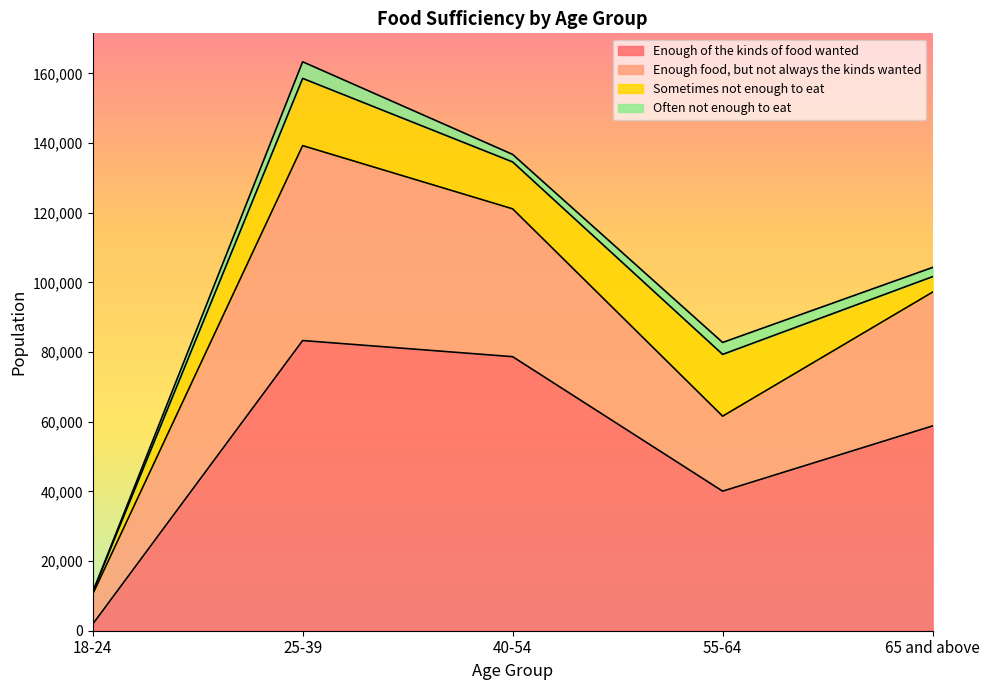

At which category is the sum across all series the highest?

25-39